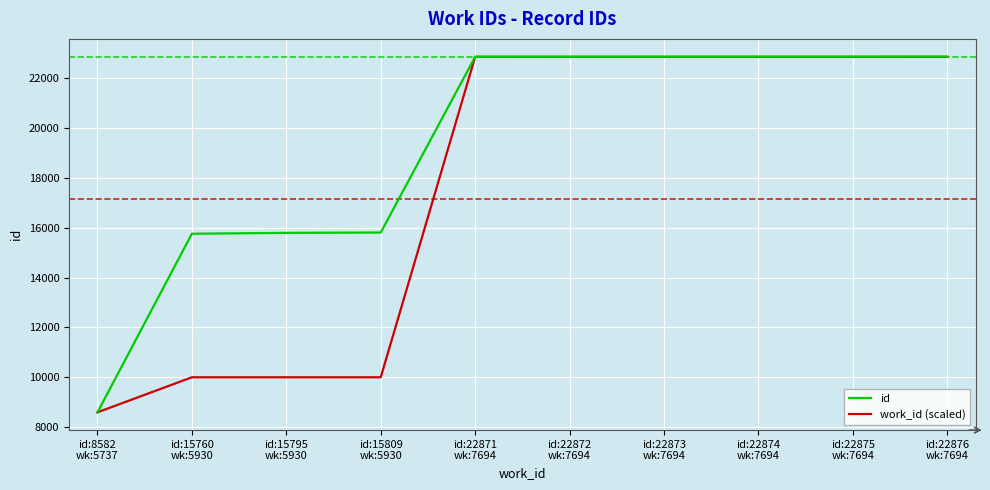

Which series has the largest range (max minus min)?

id